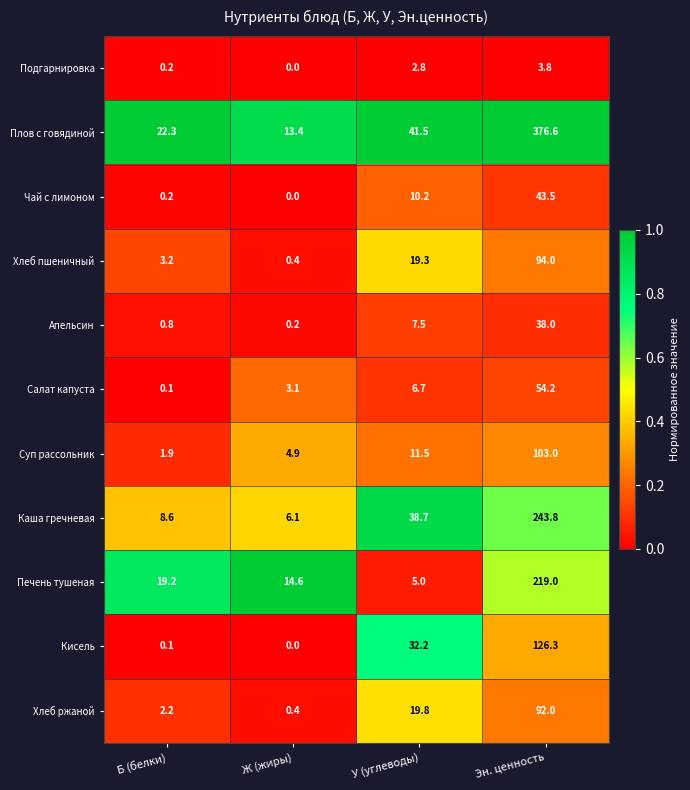

What is the highest value of the Суп рассольник series?

103.0